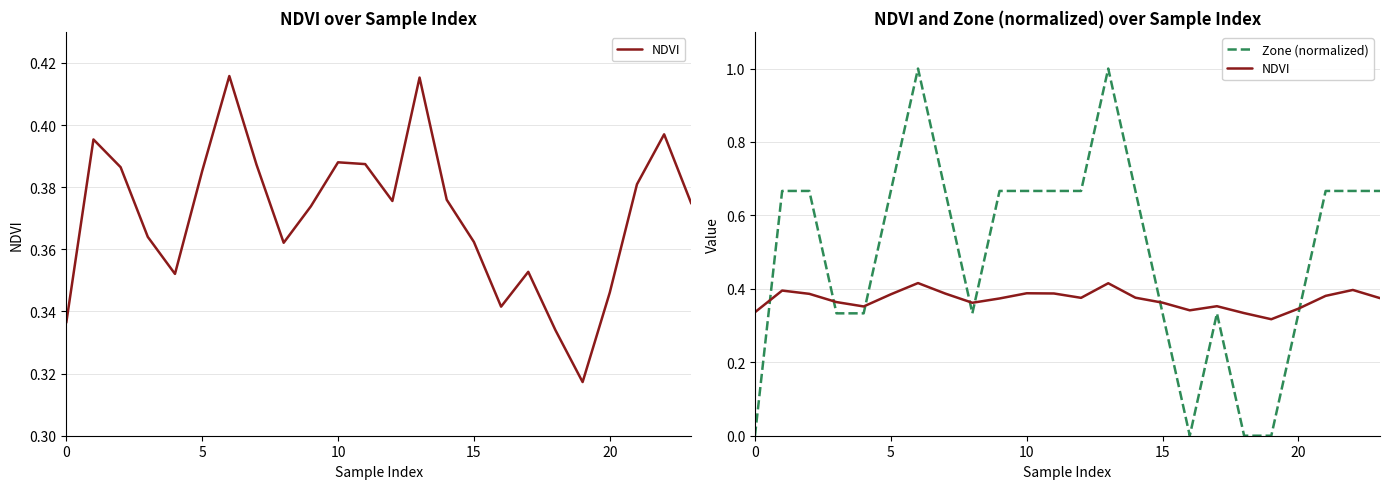

What is the label of the 16th point from the left?

15